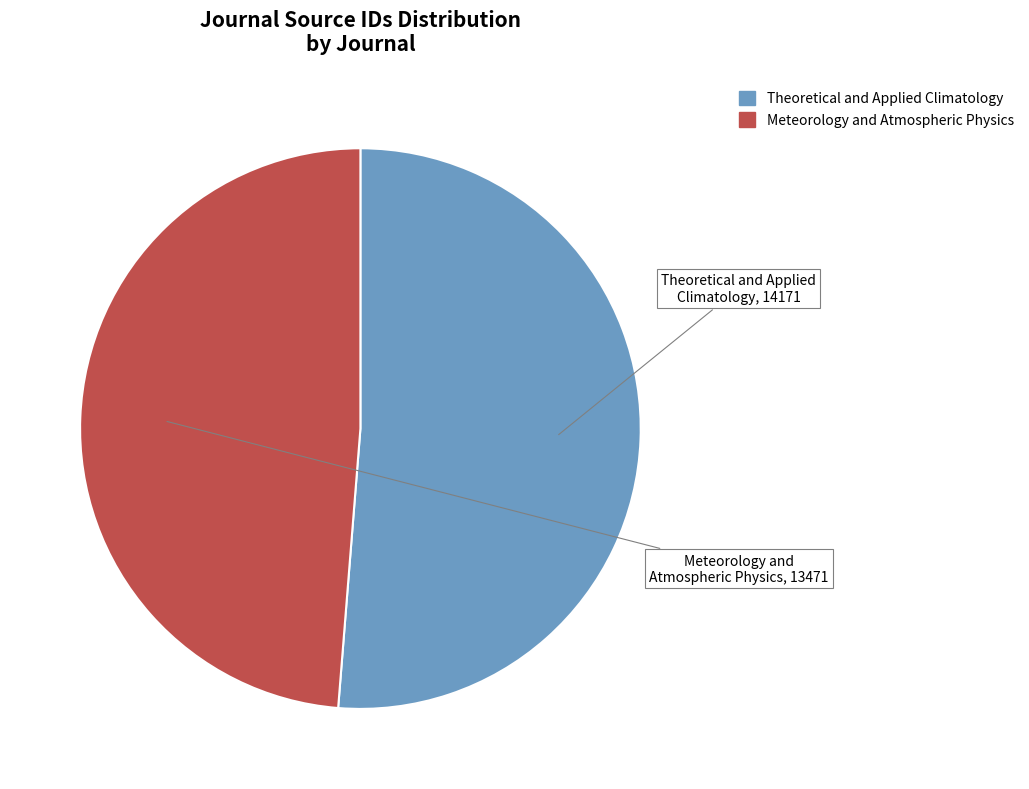

Is it true that Theoretical and Applied Climatology is 51% of the pie?

True